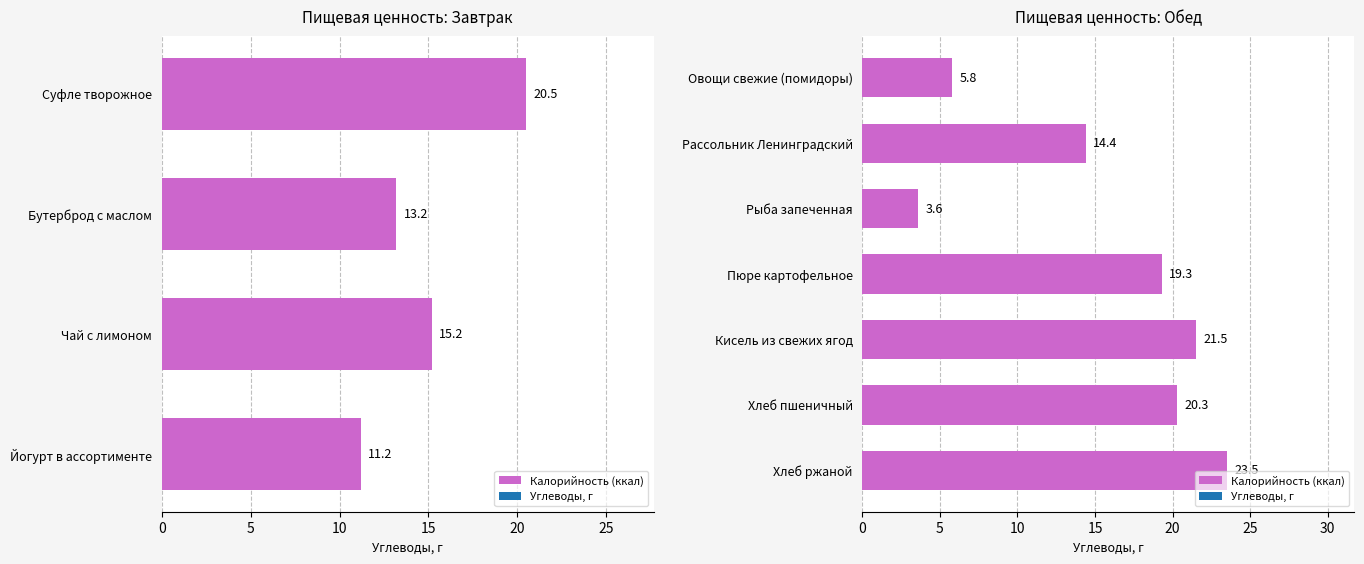

What is the change in value from Пюре картофельное to Хлеб ржаной?

+4.2